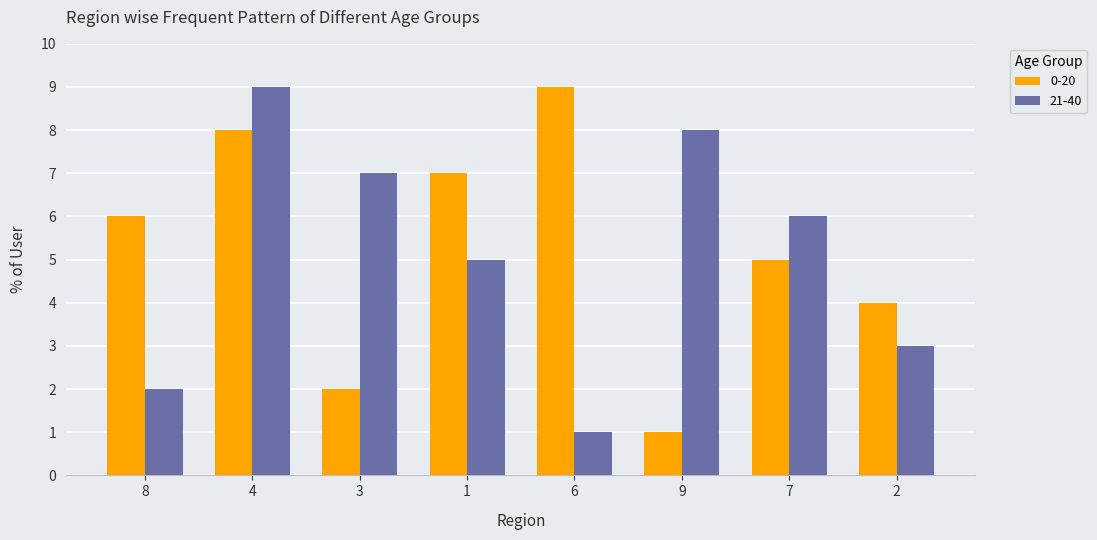

What is the greatest value displayed?

9